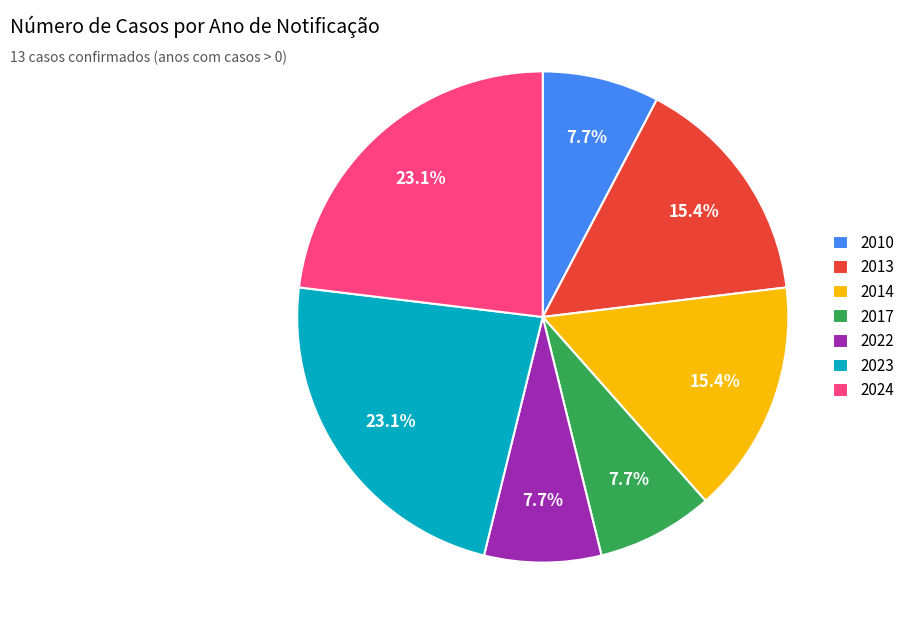

Approximately how many times larger is the value at 2010 compared to 2017?

1.0